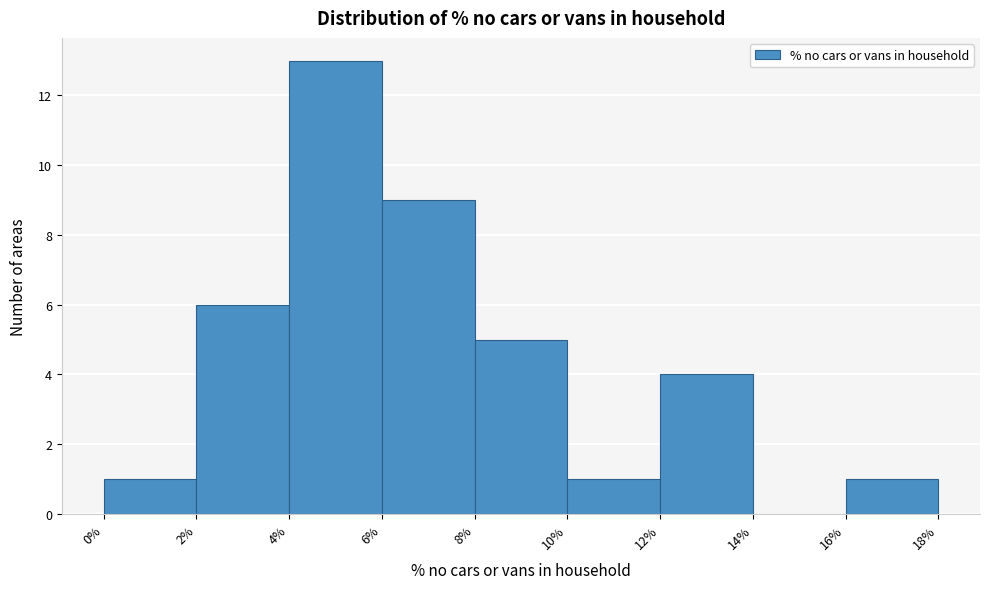

Reading left to right, list every bar in this chart as the range it spans on the x-axis followed by its height. The values are not printed on the chart, so give them approximately, as read against the axis.

0% to 2%: 1
2% to 4%: 6
4% to 6%: 13
6% to 8%: 9
8% to 10%: 5
10% to 12%: 1
12% to 14%: 4
14% to 16%: 0
16% to 18%: 1